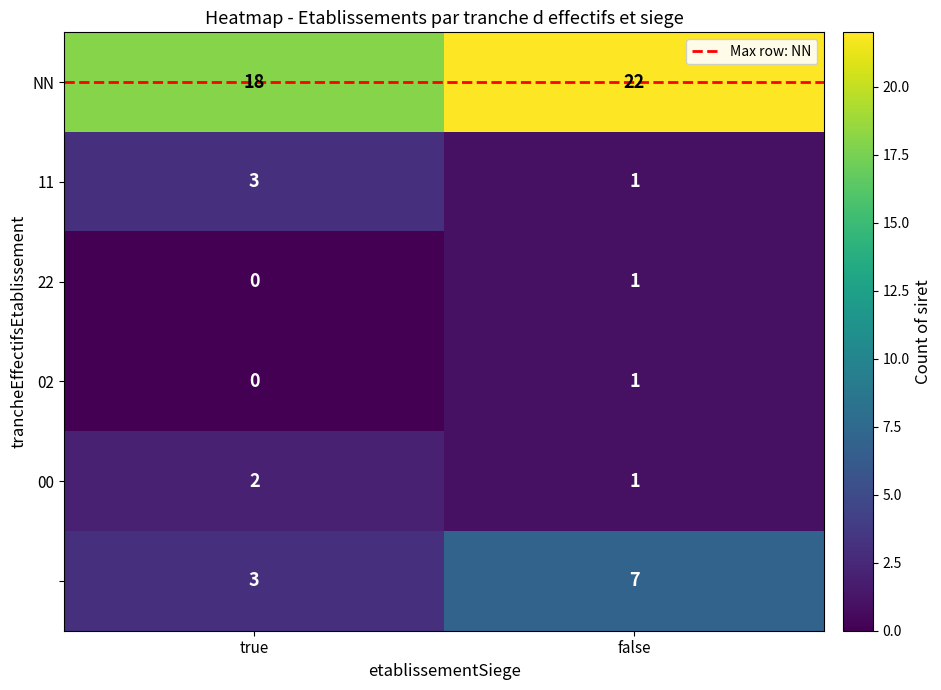

What is the spread (max minus min) of values at false?

21